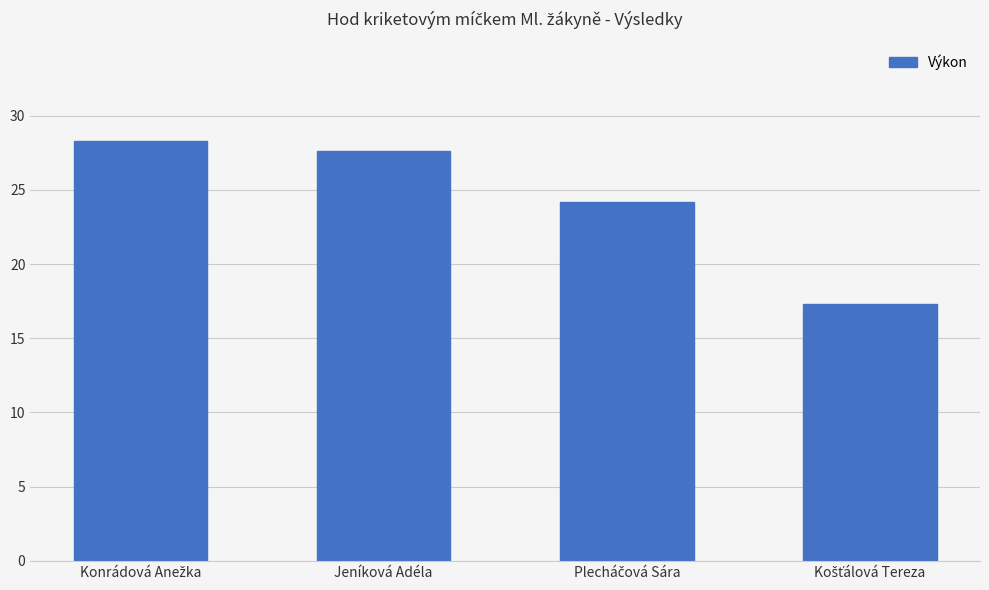

What is the average value?

24.4